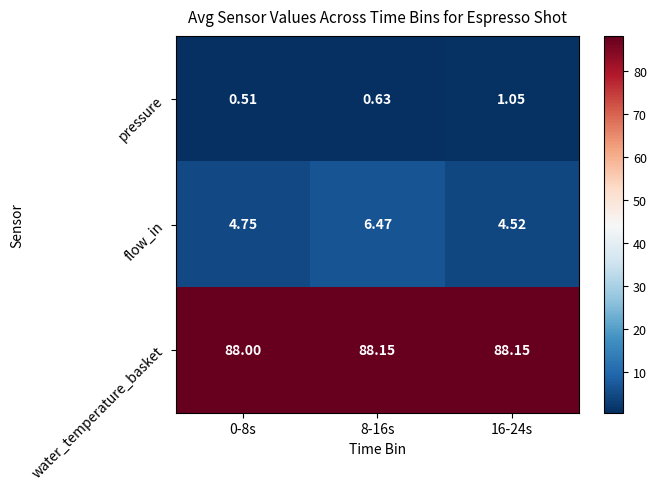

How many distinct data groups are displayed?

3